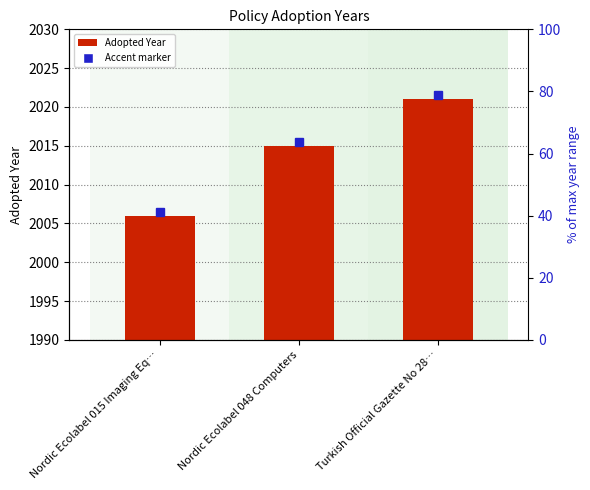

What position from the left is Nordic Ecolabel 015 Imaging Eq…?

1